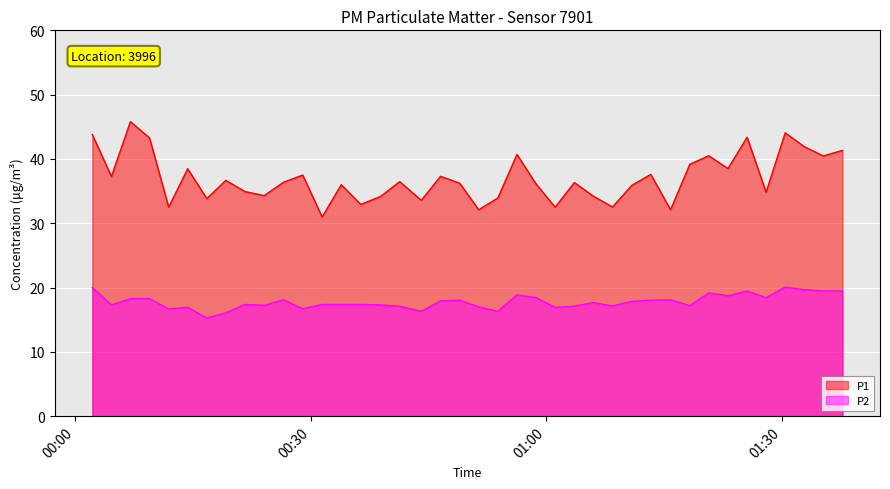

List the labels in order of P2 value, smallest first.

2022-12-18T00:16:48, 2022-12-18T00:19:13, 2022-12-18T00:44:05, 2022-12-18T00:53:49, 2022-12-18T00:11:57, 2022-12-18T00:29:00, 2022-12-18T00:14:22, 2022-12-18T01:01:06, 2022-12-18T00:51:23, 2022-12-18T00:41:20, 2022-12-18T01:03:33, 2022-12-18T01:08:24, 2022-12-18T01:18:14, 2022-12-18T00:24:06, 2022-12-18T00:04:40, 2022-12-18T00:38:54, 2022-12-18T00:21:39, 2022-12-18T00:31:28, 2022-12-18T00:33:54, 2022-12-18T00:36:23, 2022-12-18T01:05:59, 2022-12-18T01:10:50, 2022-12-18T00:46:32, 2022-12-18T00:48:58, 2022-12-18T01:13:16, 2022-12-18T00:26:33, 2022-12-18T01:15:47, 2022-12-18T00:07:05, 2022-12-18T00:09:31, 2022-12-18T00:58:40, 2022-12-18T01:27:56, 2022-12-18T01:23:05, 2022-12-18T00:56:15, 2022-12-18T01:20:39, 2022-12-18T01:25:31, 2022-12-18T01:35:13, 2022-12-18T01:37:39, 2022-12-18T01:32:48, 2022-12-18T00:02:14, 2022-12-18T01:30:22